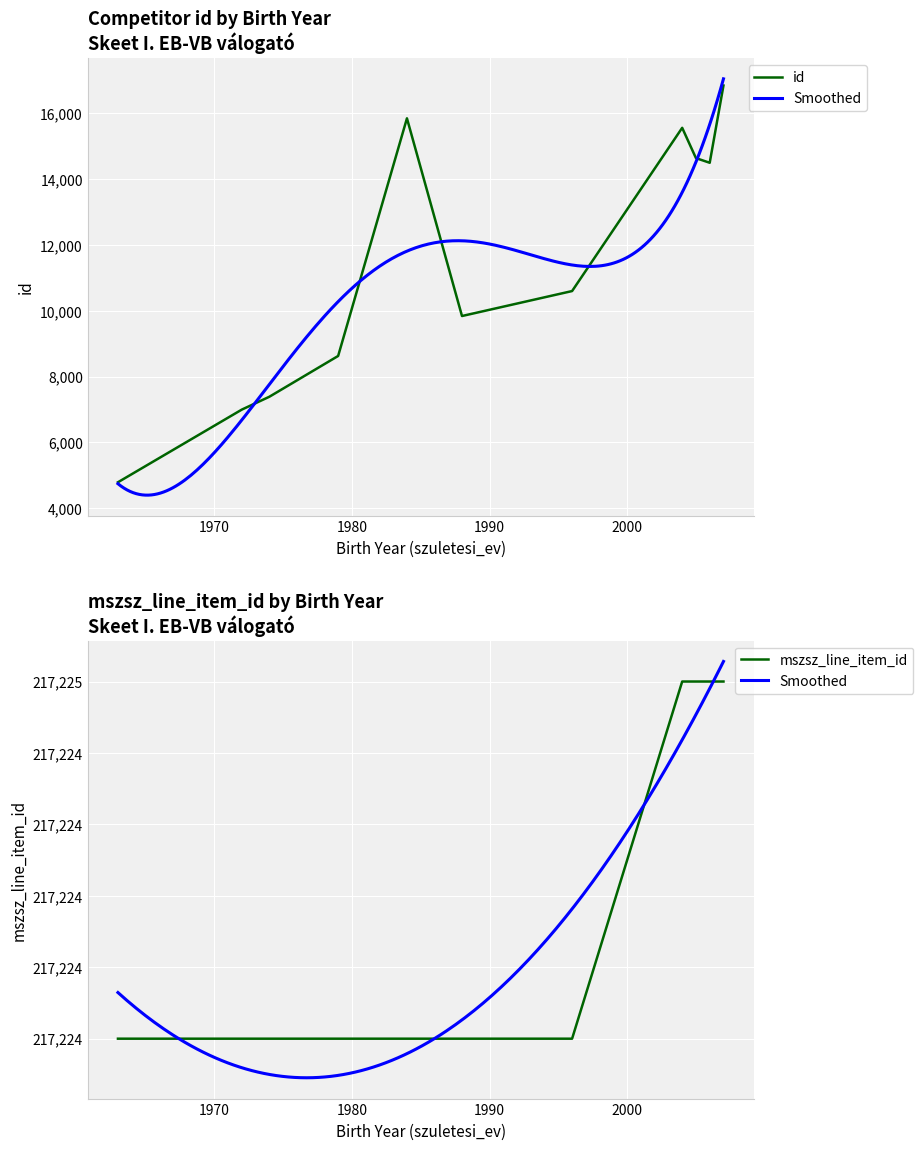

Which category has the highest value across all series?

2004